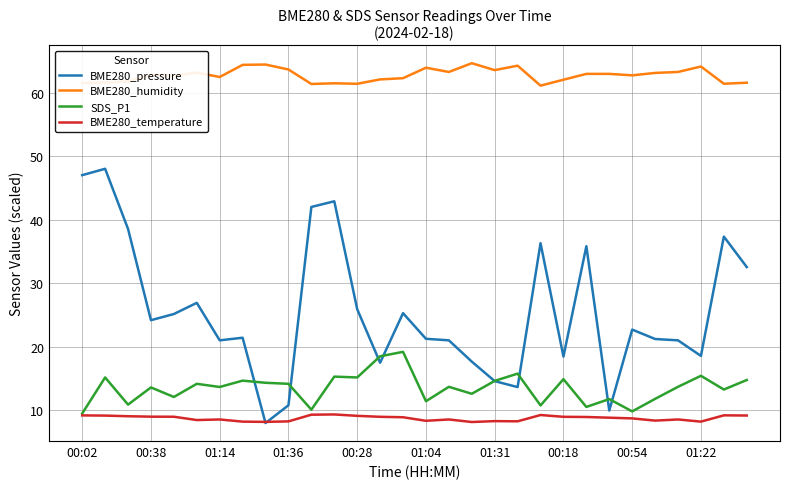

Which series has the largest total across all categories?

BME280_humidity